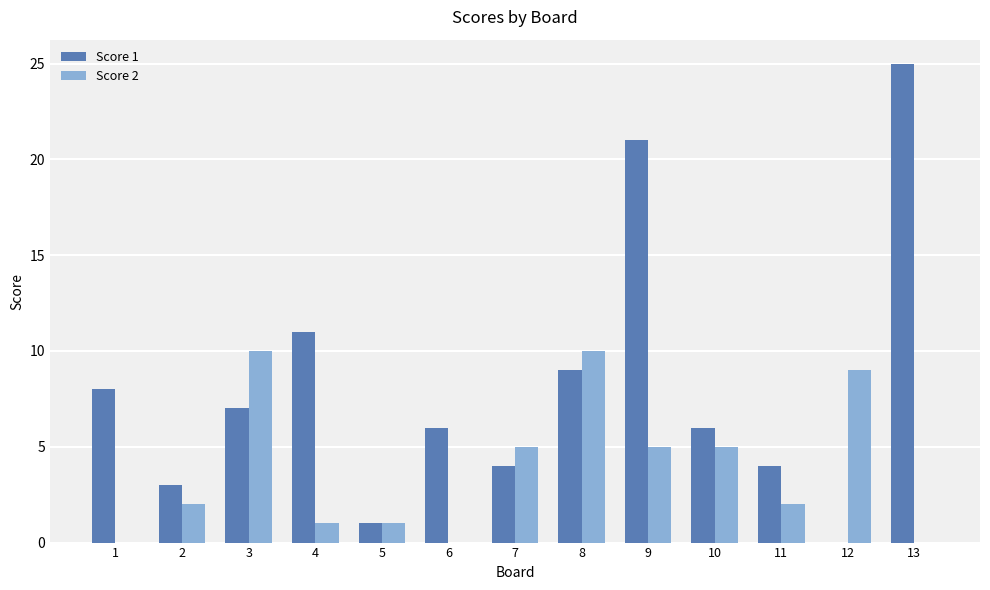

Which series changed the most between 4 and 5?

Score 1